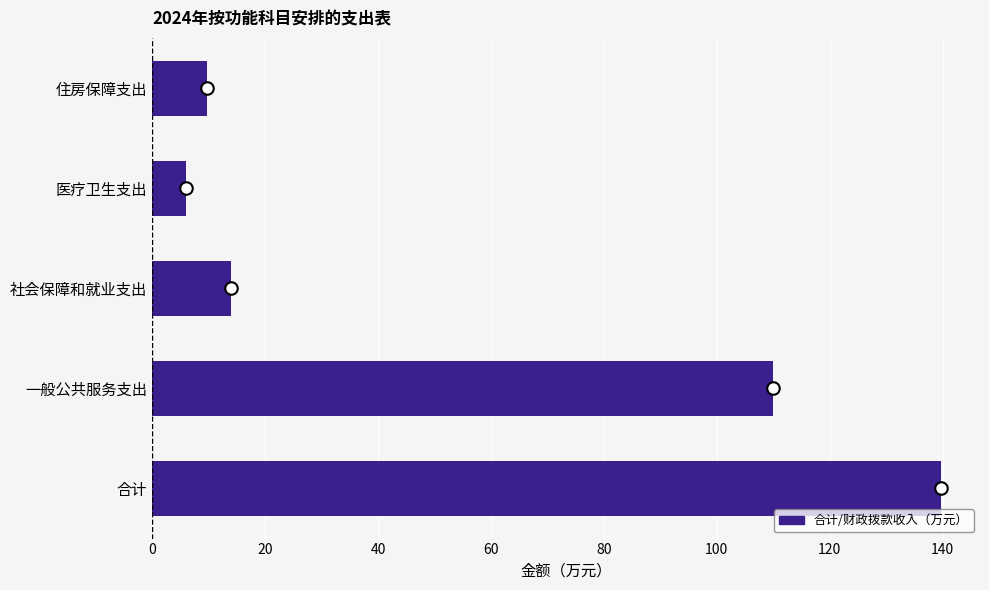

Reading bottom to top, what are all the values shown in this chart?

139.6	110.0	13.9	6.0	9.8